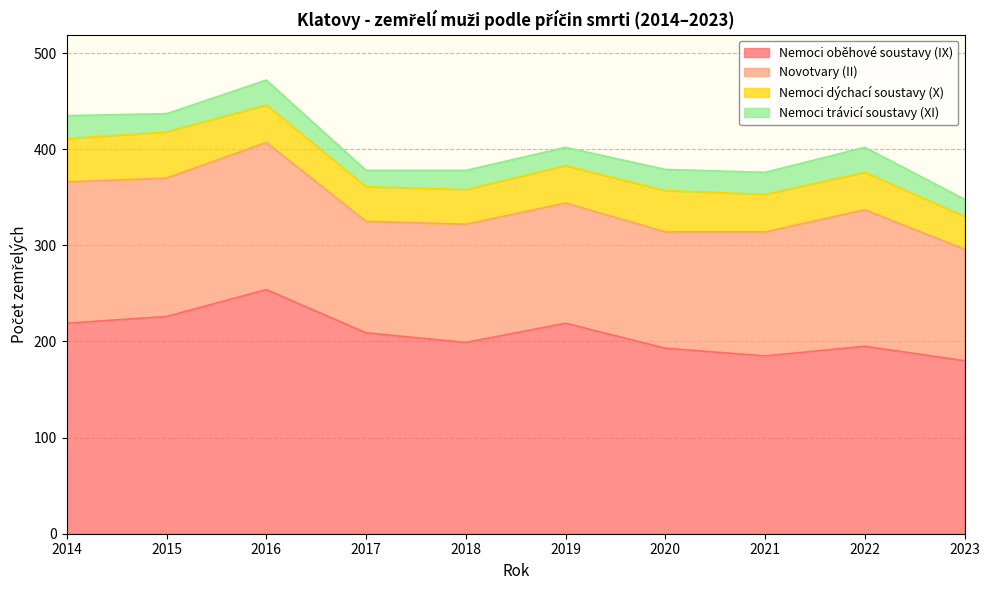

What is the minimum value shown in the chart?

17